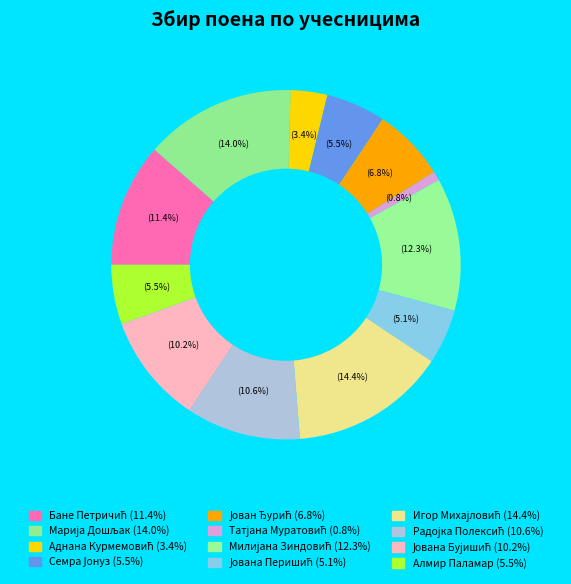

True or false: Марија Дошљак accounts for 14% of the total.

True